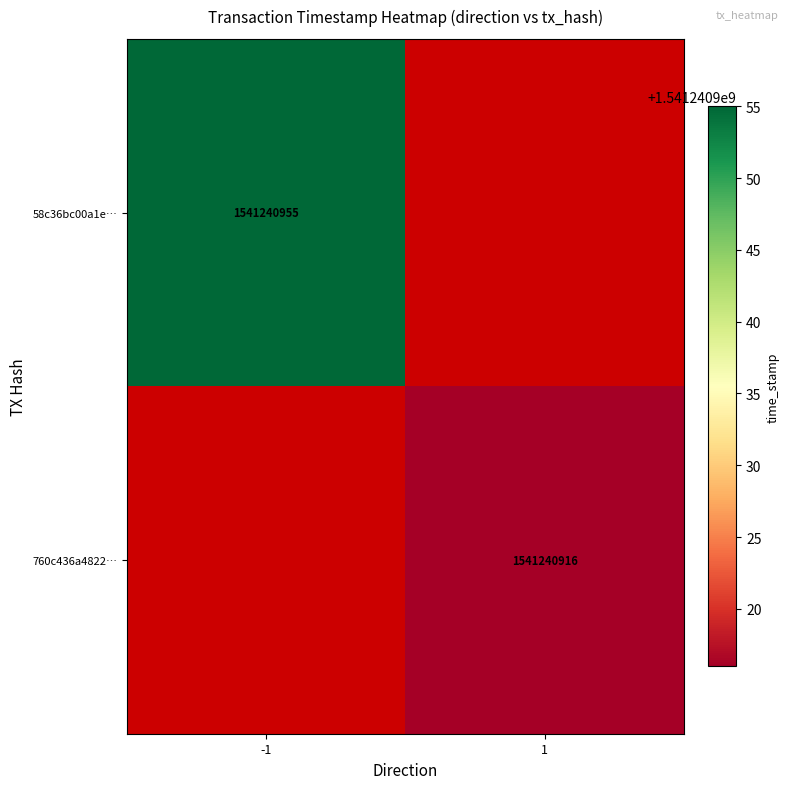

The value of 760c436a48228d7d0aafbdbb9558e4c1e9f3b26 at 1 is 774058477. True or false?

False